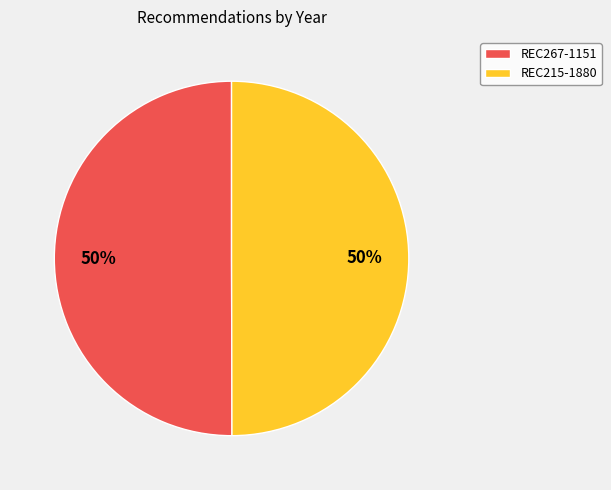

True or false: REC267-1151 accounts for 50% of the total.

True